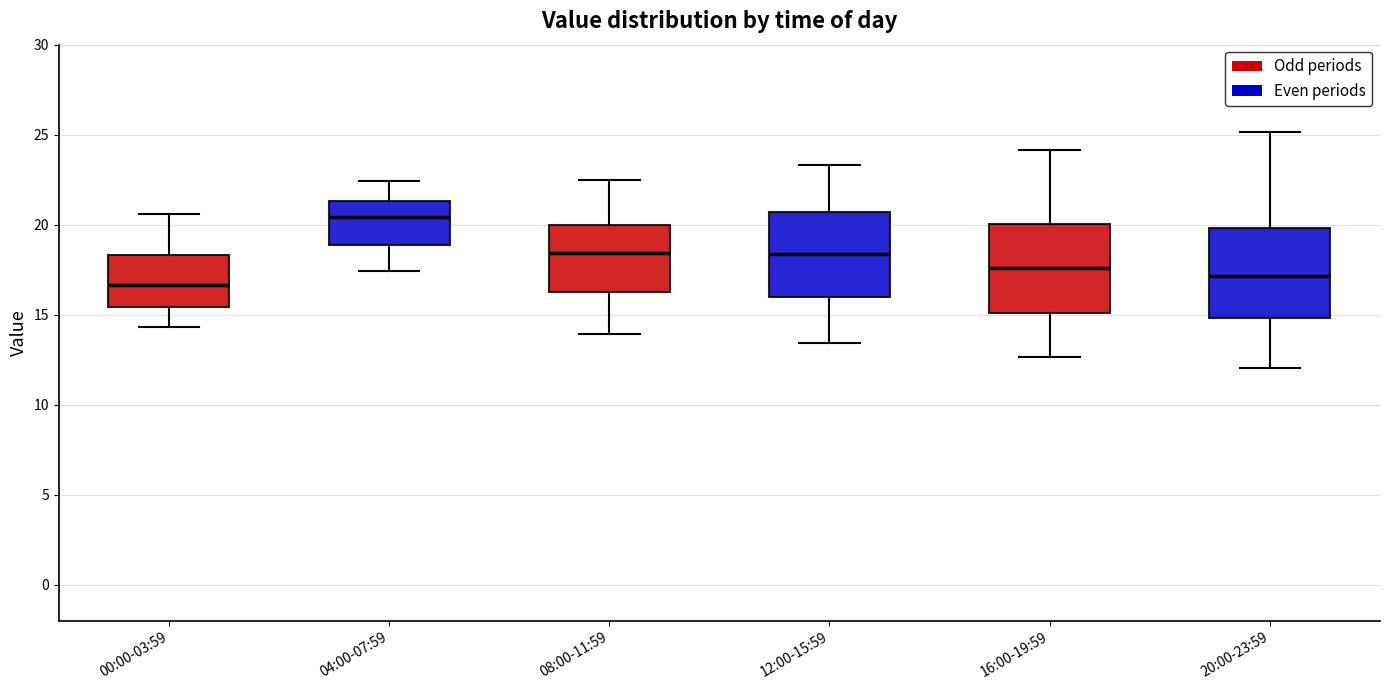

Which box has the lowest median line?

00:00-03:59